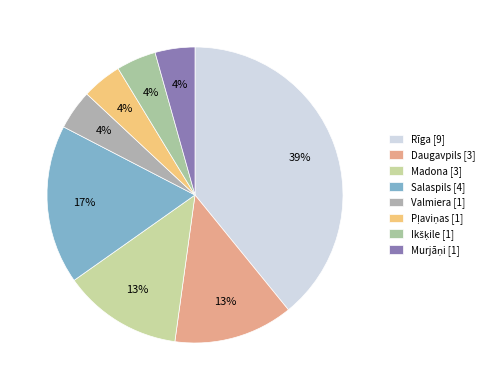

What percentage do Rīga and Madona together represent?

52.2%